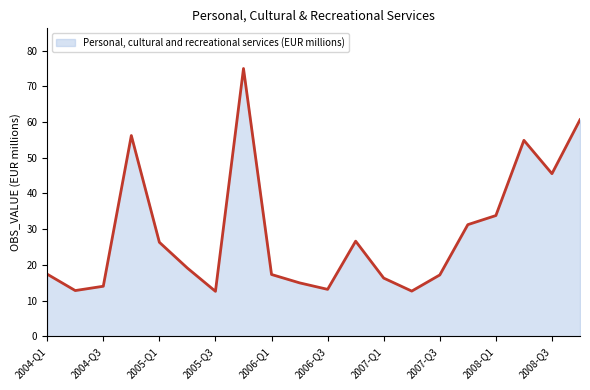

What is the difference between the maximum and minimum values?

62.4